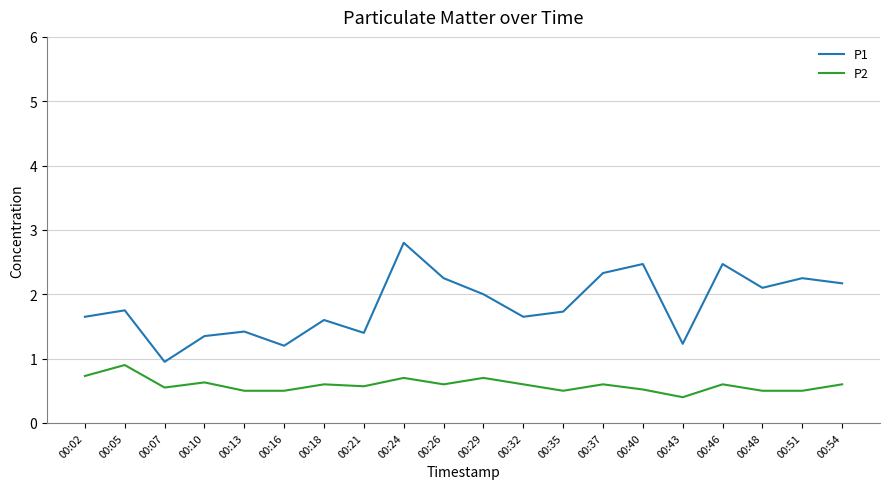

What is the difference between the second highest and second lowest values in the P2 series?

0.2